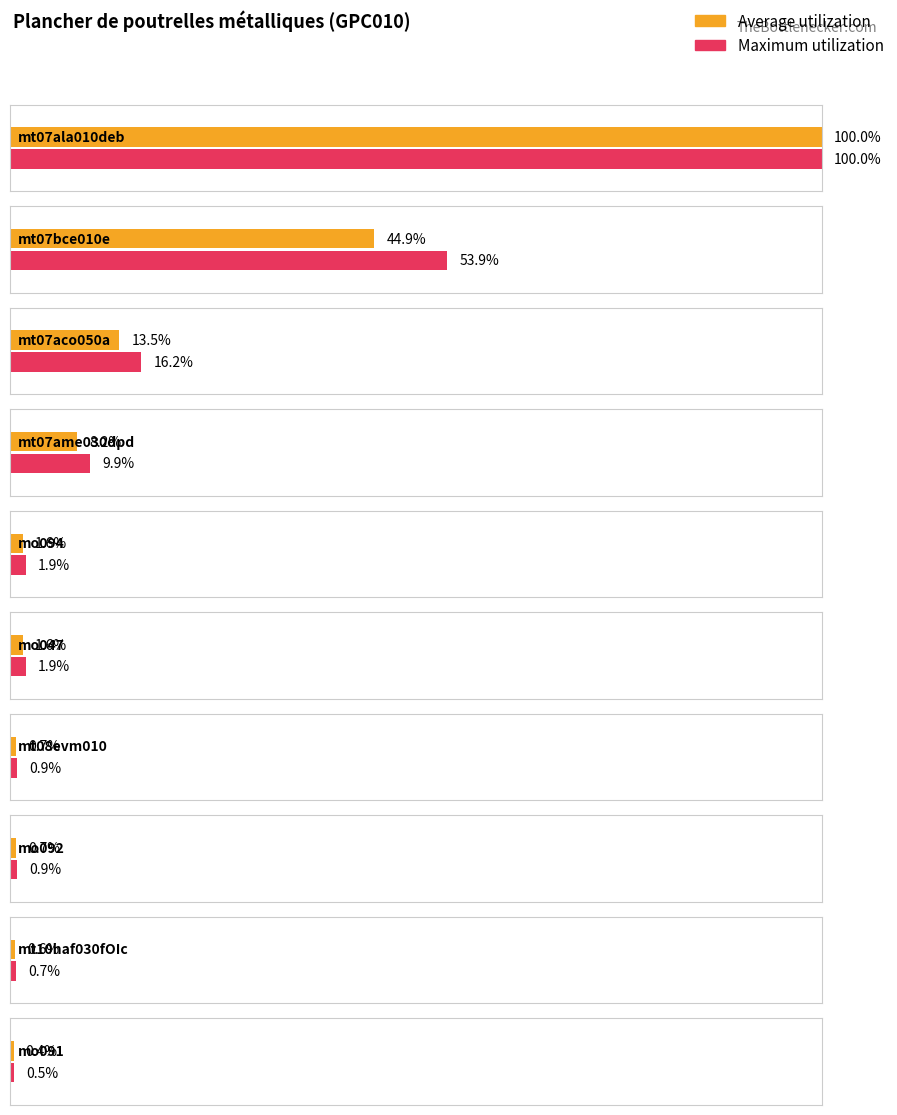

Are the bars horizontal?

Yes